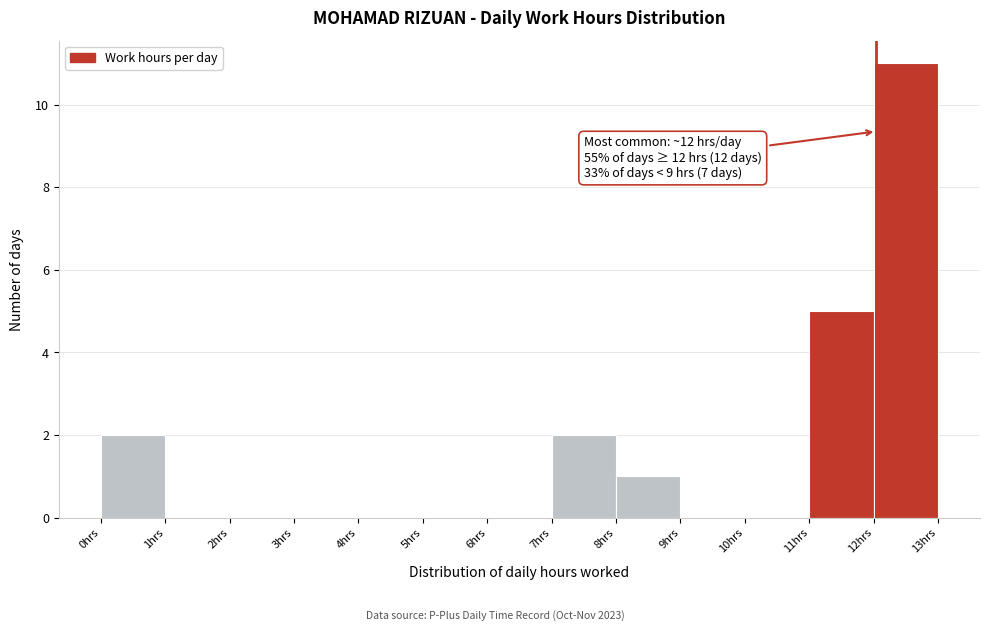

Which range on the x-axis has the tallest bar?

12 to 13